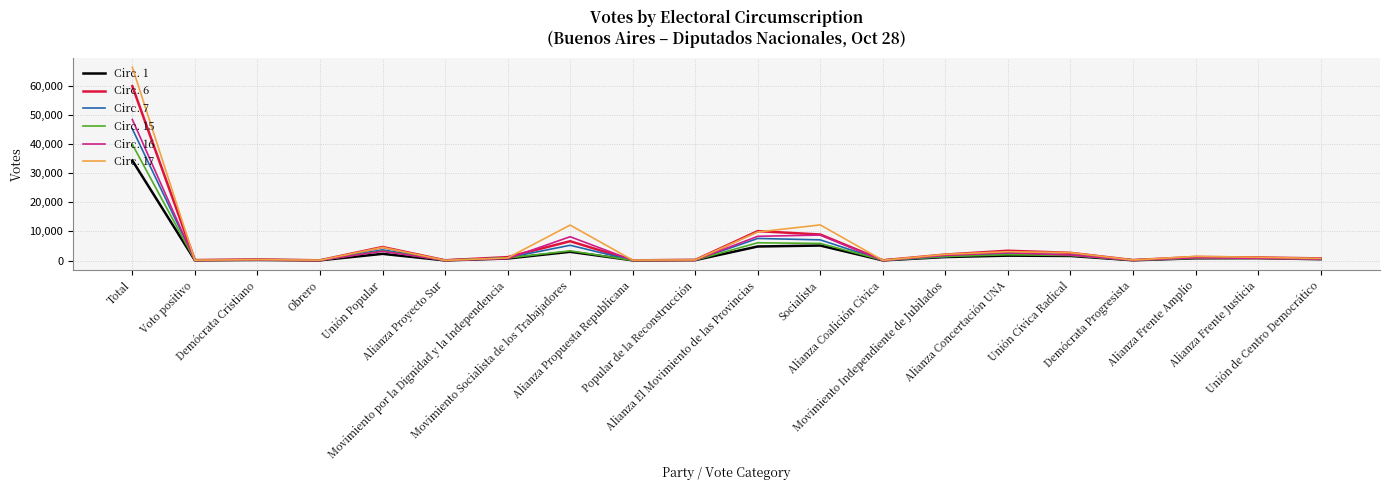

Rank the series by their maximum value, from lowest to highest.

Circ. 1, Circ. 15, Circ. 7, Circ. 16, Circ. 6, Circ. 17